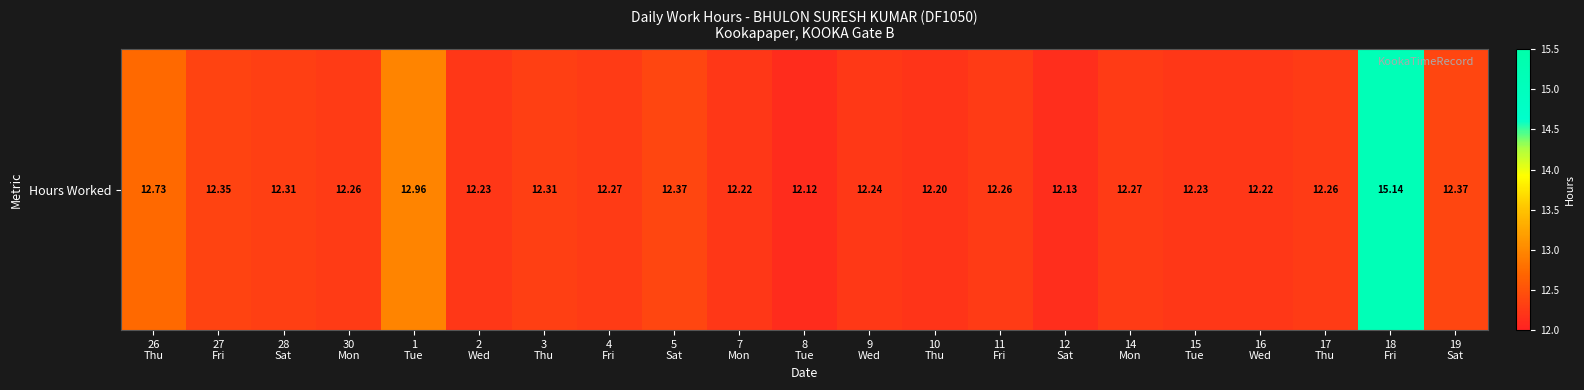

List the labels in order of value, smallest first.

8
Tue, 12
Sat, 10
Thu, 7
Mon, 16
Wed, 2
Wed, 15
Tue, 9
Wed, 30
Mon, 11
Fri, 17
Thu, 4
Fri, 14
Mon, 28
Sat, 3
Thu, 27
Fri, 5
Sat, 19
Sat, 26
Thu, 1
Tue, 18
Fri